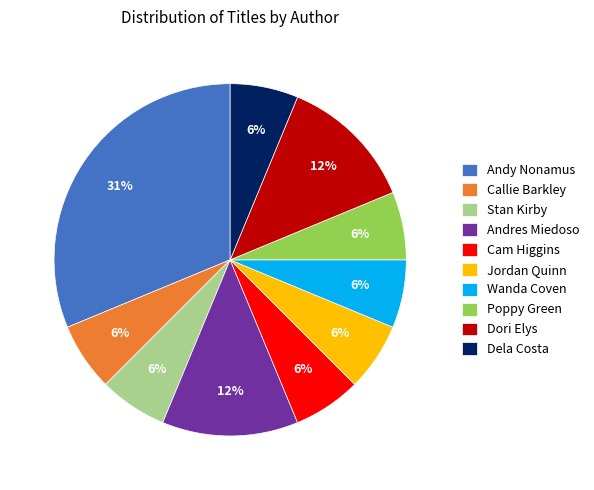

Count the number of slices in the pie.

10